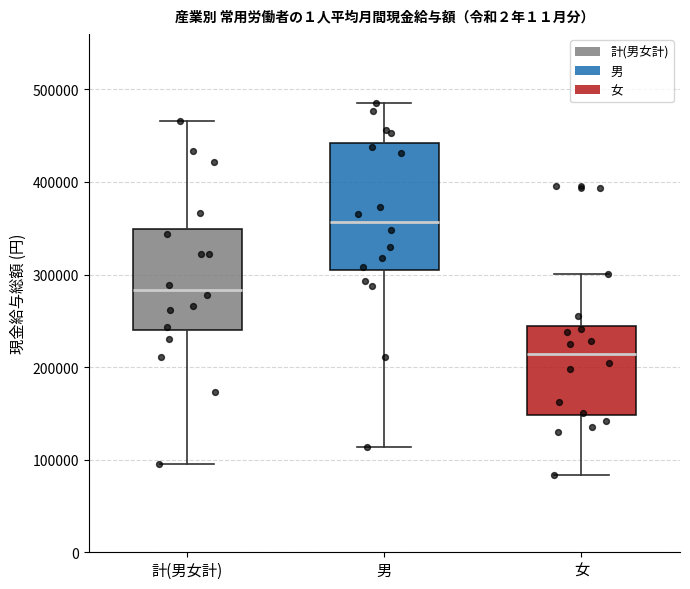

Reading left to right, read every box against the y-axis: the position of its median line, the range the box covers, and the ends of its whiskers. The values are not printed on the chart, so give them approximately, as read against the axis.

計(男女計): median 280000, box 240000 to 350000, whiskers 100000 to 470000
男: median 360000, box 300000 to 440000, whiskers 110000 to 490000
女: median 210000, box 150000 to 240000, whiskers 80000 to 300000